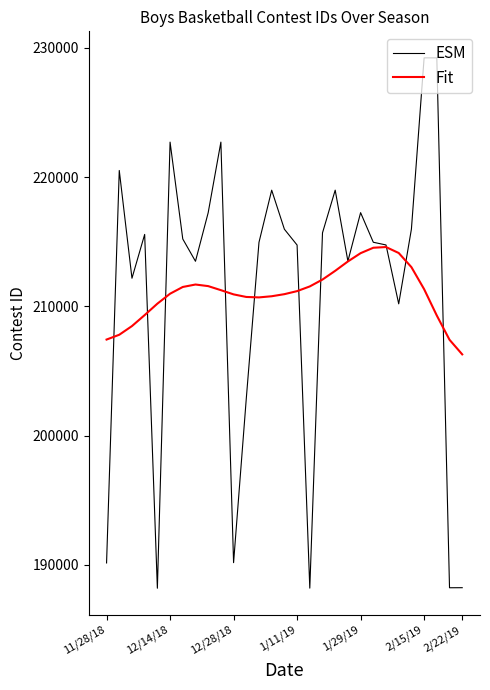

What is the maximum value shown in the chart?

229231